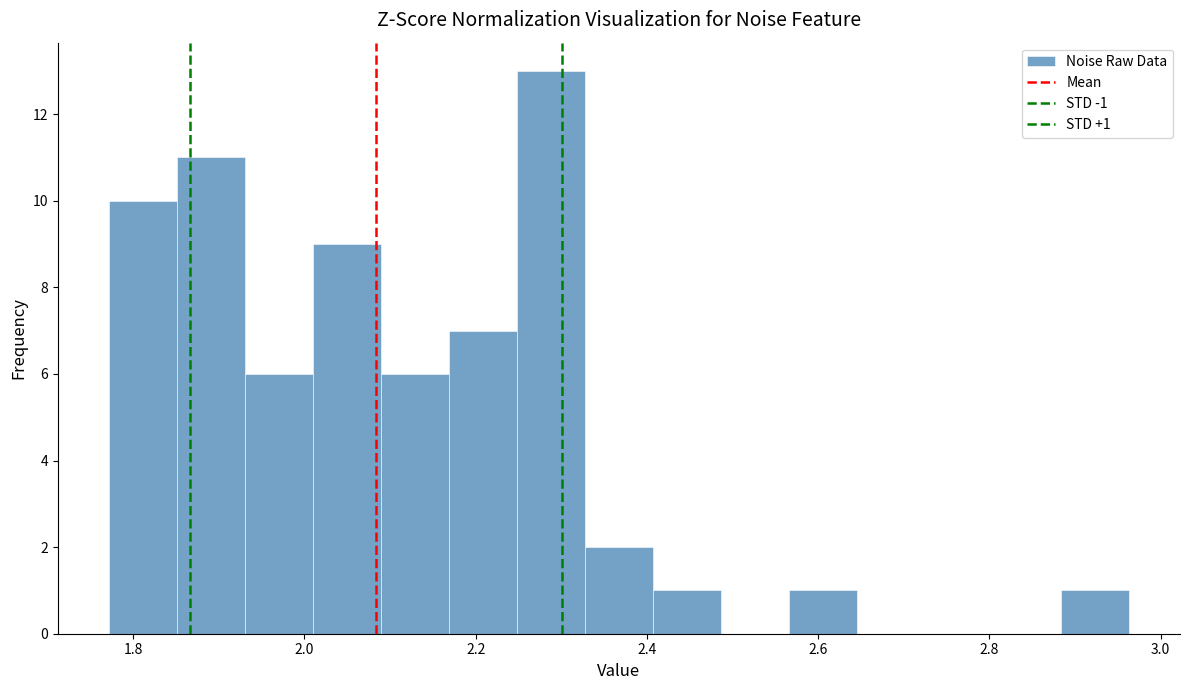

Read against the x-axis, roughly where is the centre of the tallest bar?

2.28